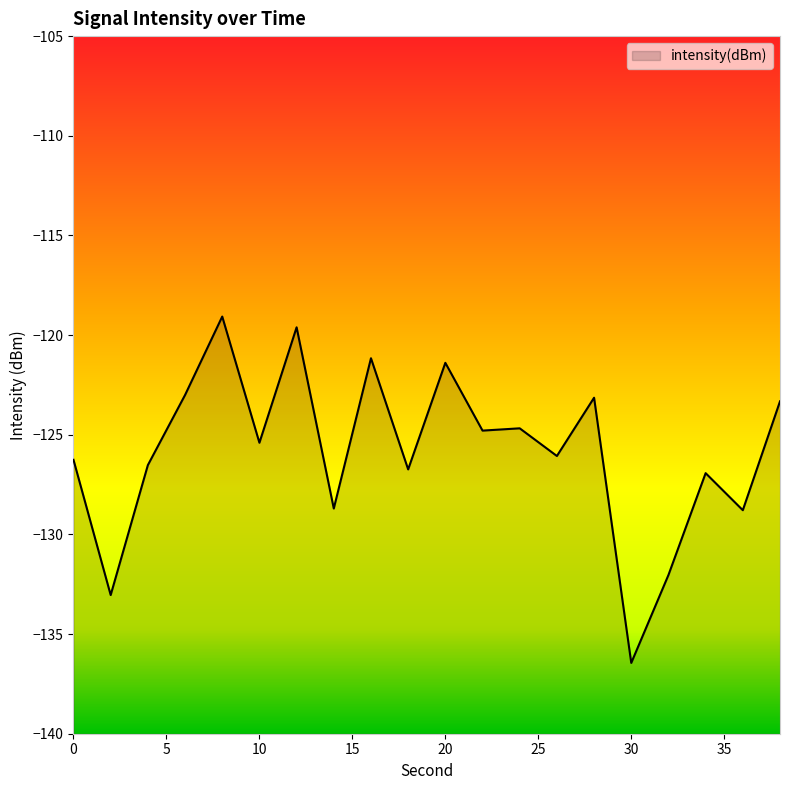

Rank the categories by value from highest to lowest.

8, 12, 16, 20, 6, 28, 38, 24, 22, 10, 26, 0, 4, 18, 34, 14, 36, 32, 2, 30